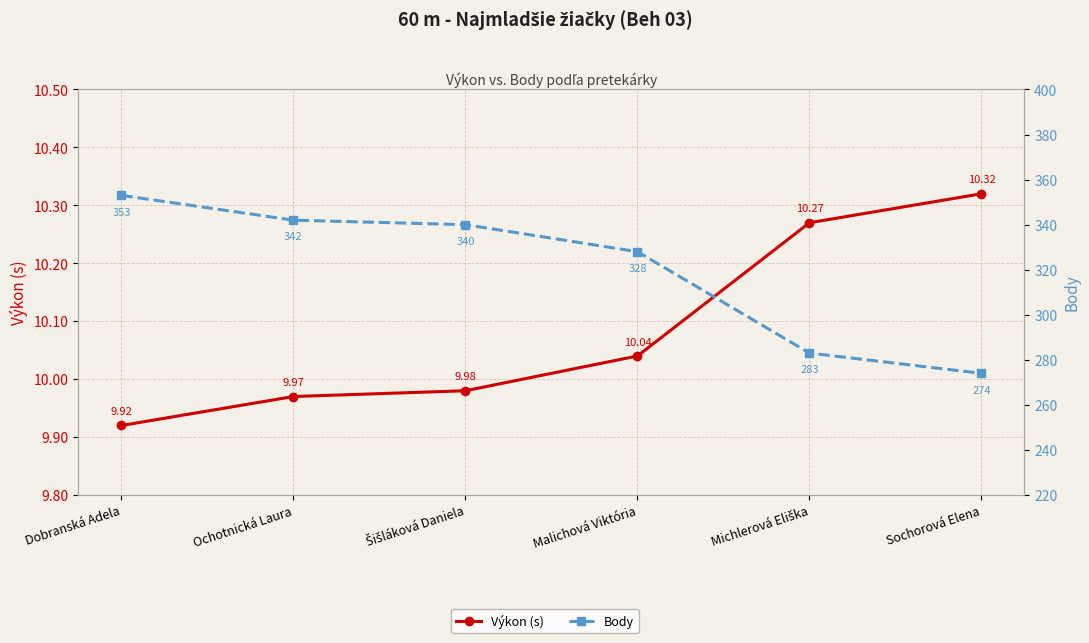

At which label does Výkon (s) reach its peak?

Sochorová Elena